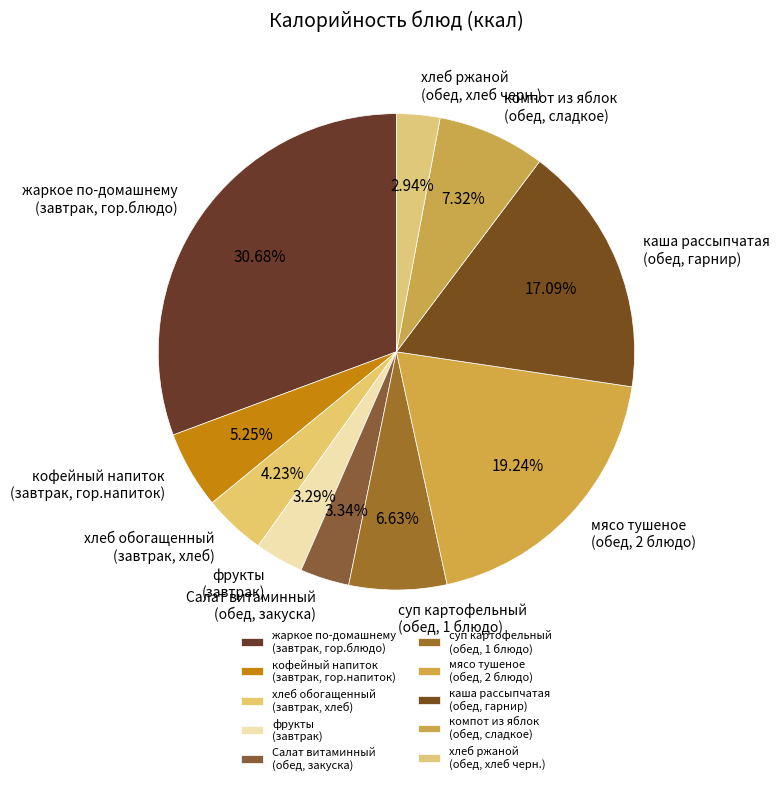

Which has a higher value, хлеб обогащенный (завтрак, хлеб) or жаркое по-домашнему (завтрак, гор.блюдо)?

жаркое по-домашнему (завтрак, гор.блюдо)